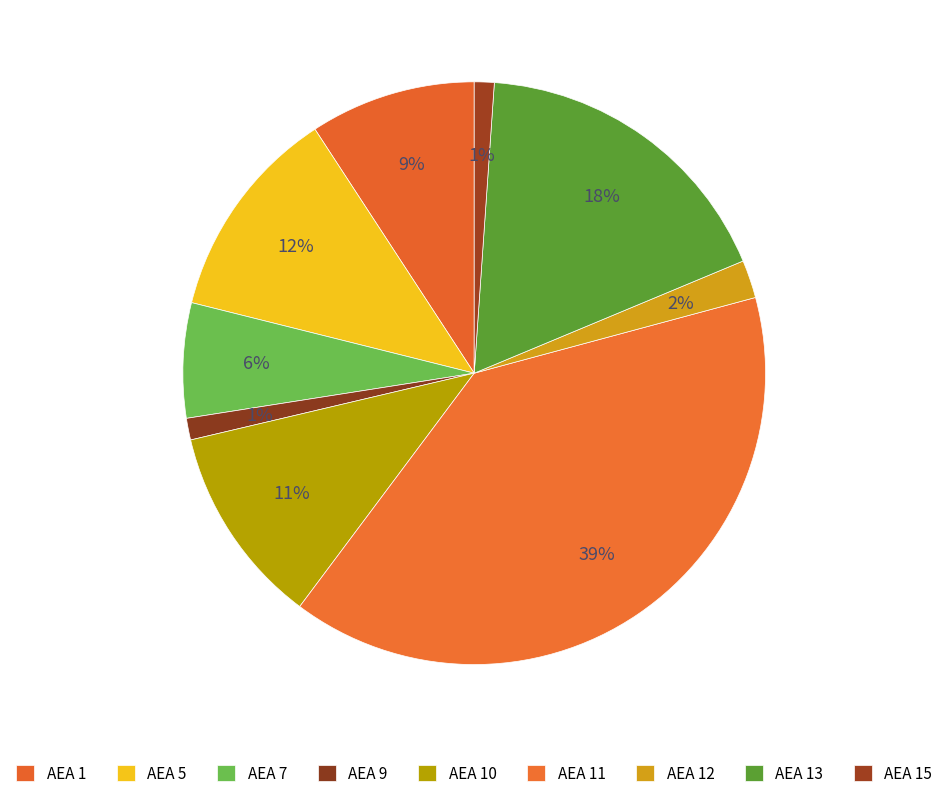

Count the number of slices in the pie.

9